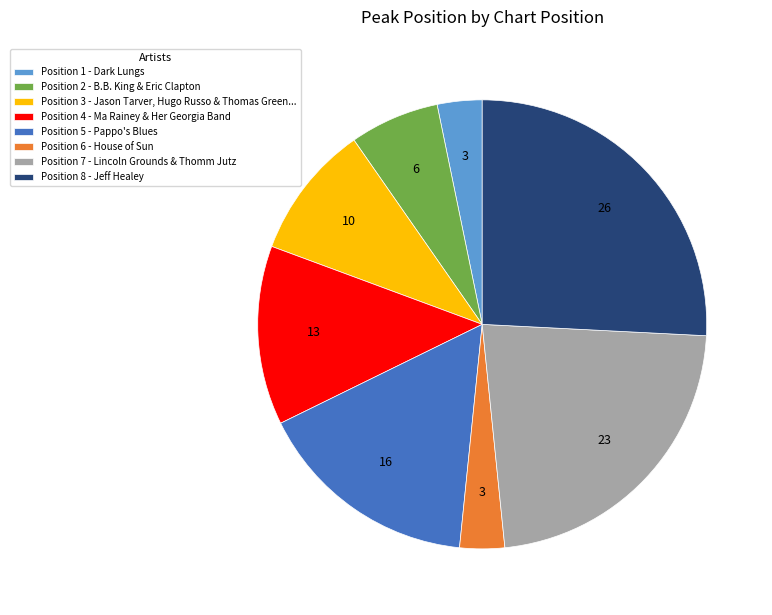

Which slice is the largest?

Position 8 - Jeff Healey